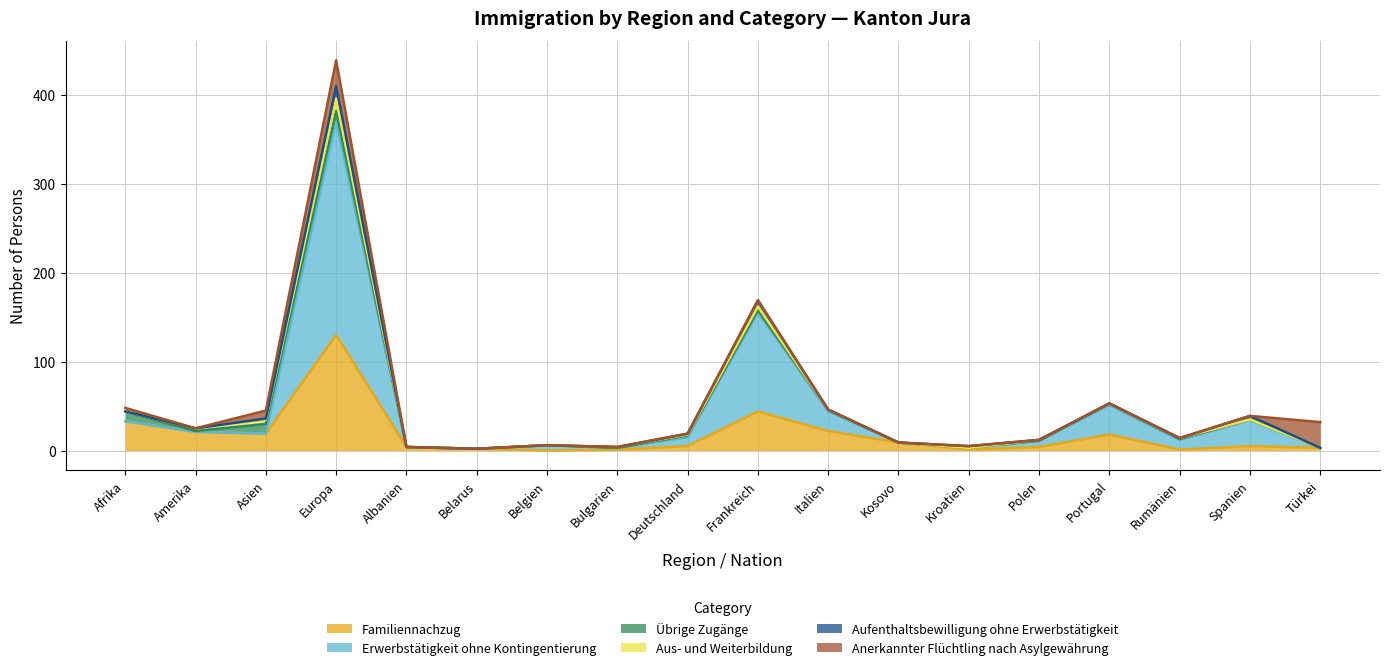

What is the highest value of the Familiennachzug series?

130